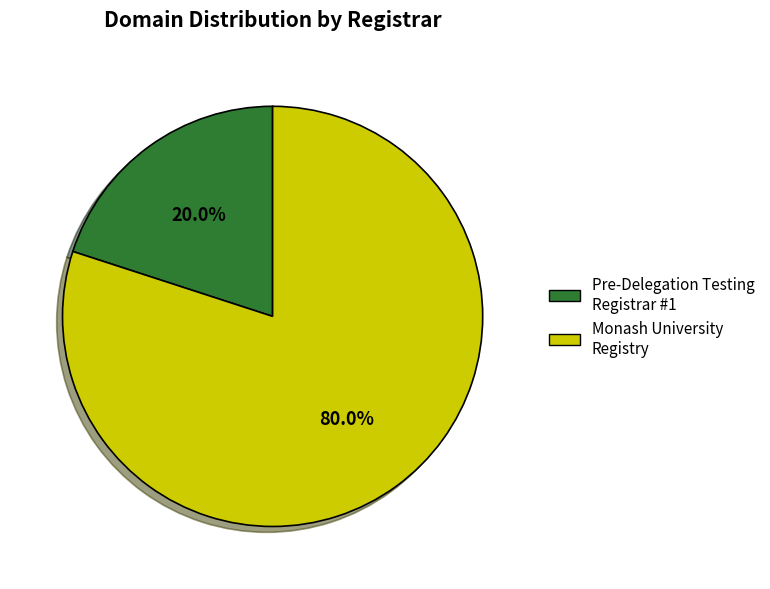

To the nearest percent, what percentage of the pie is Pre-Delegation Testing Registrar #1?

20%